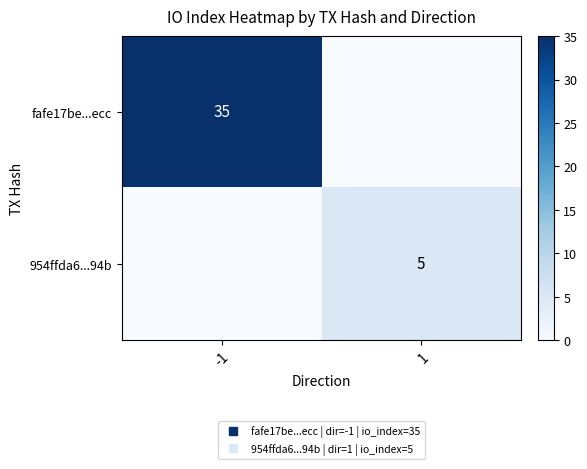

What value does the fafe17be...ecc series have at -1, to the nearest 10?

40